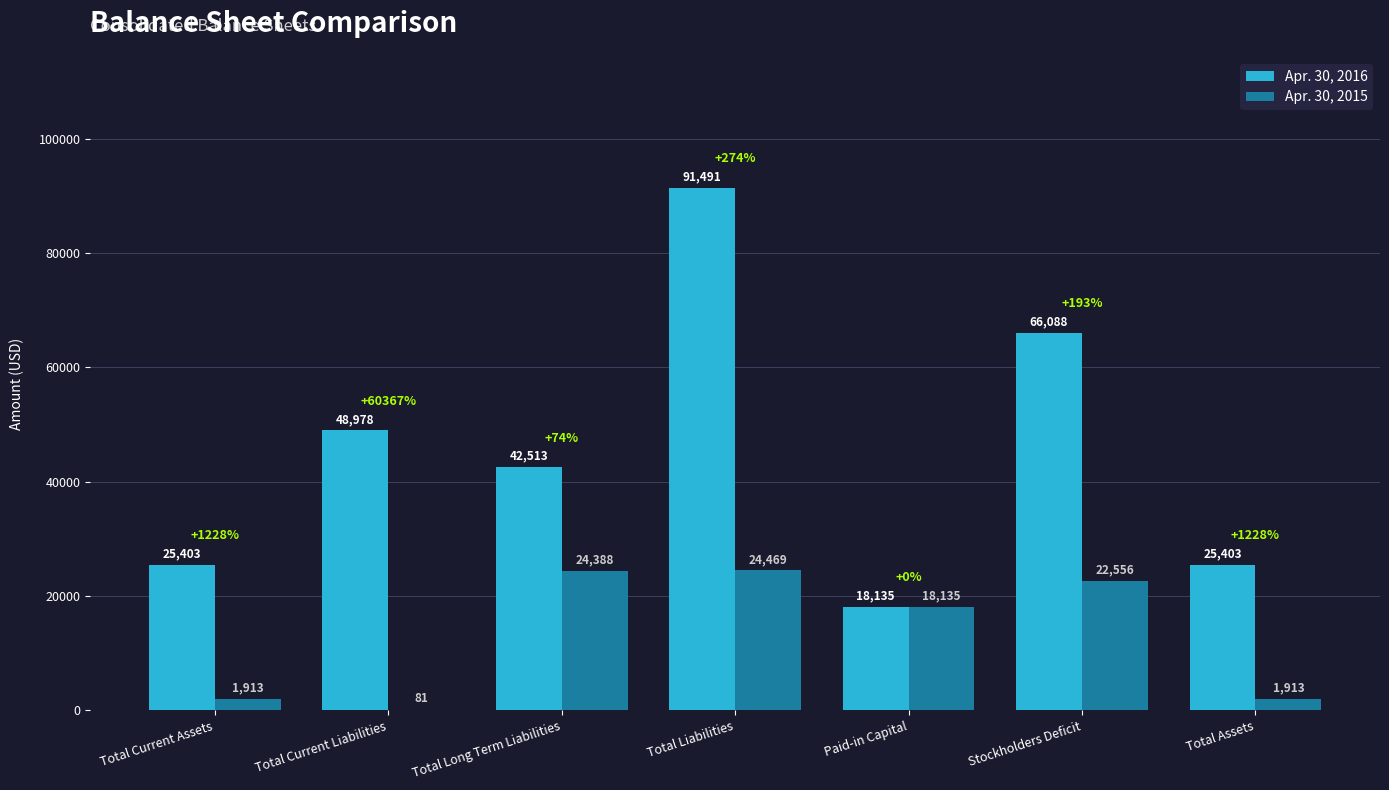

What is the greatest value displayed?

91491